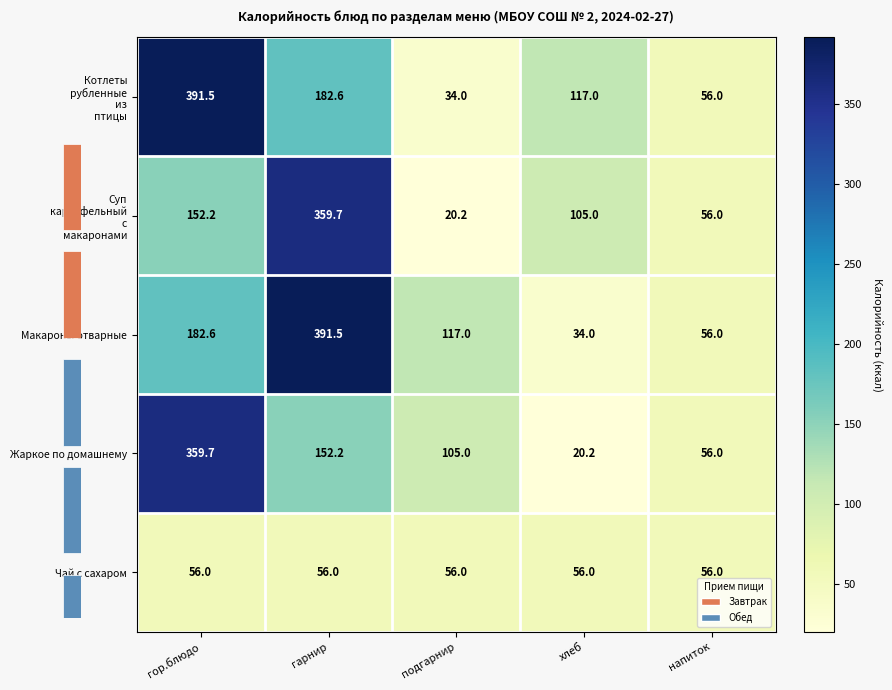

The value of Чай с сахаром at хлеб is 74.5. True or false?

False